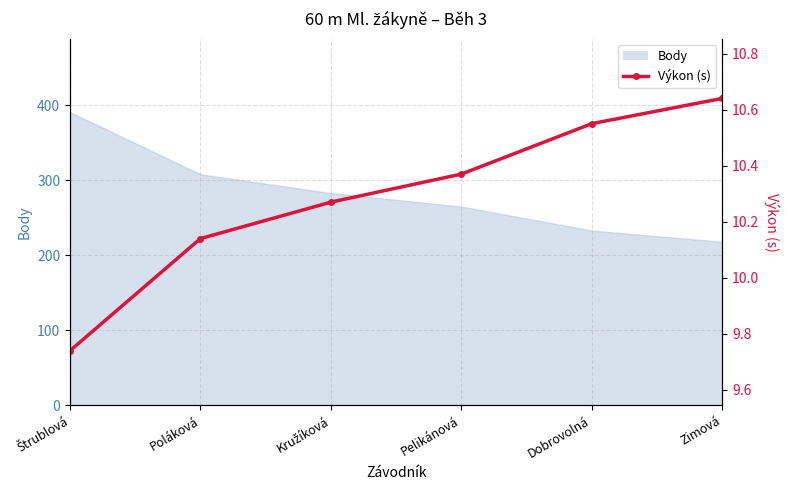

What is the smallest value displayed?

9.7